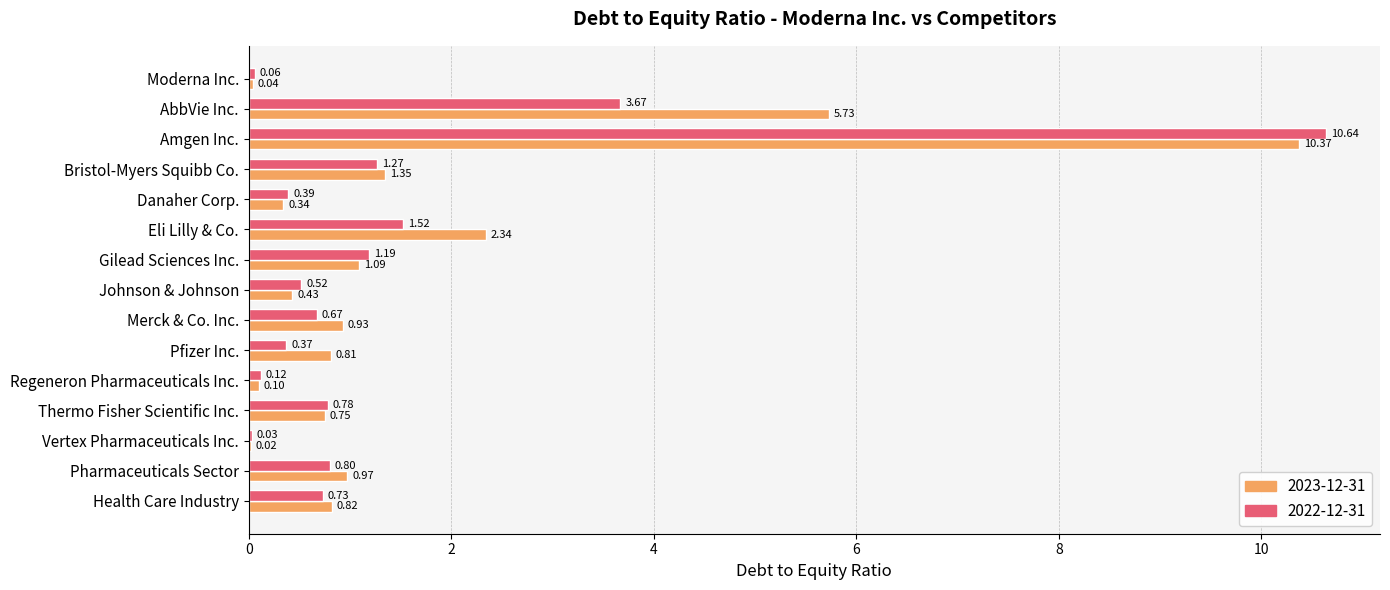

Is the value of 2022-12-31 at Bristol-Myers Squibb Co. greater than the value of 2023-12-31 at Pfizer Inc.?

Yes